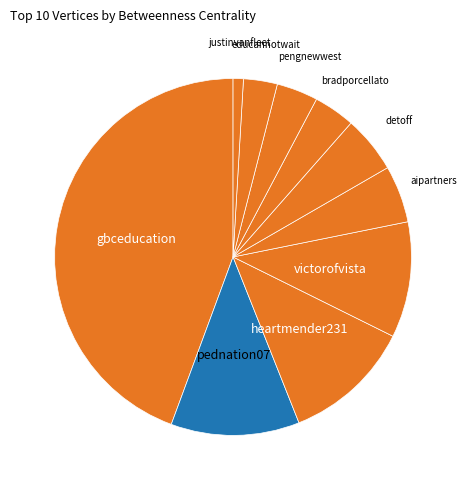

Which category has the biggest portion of the pie?

gbceducation